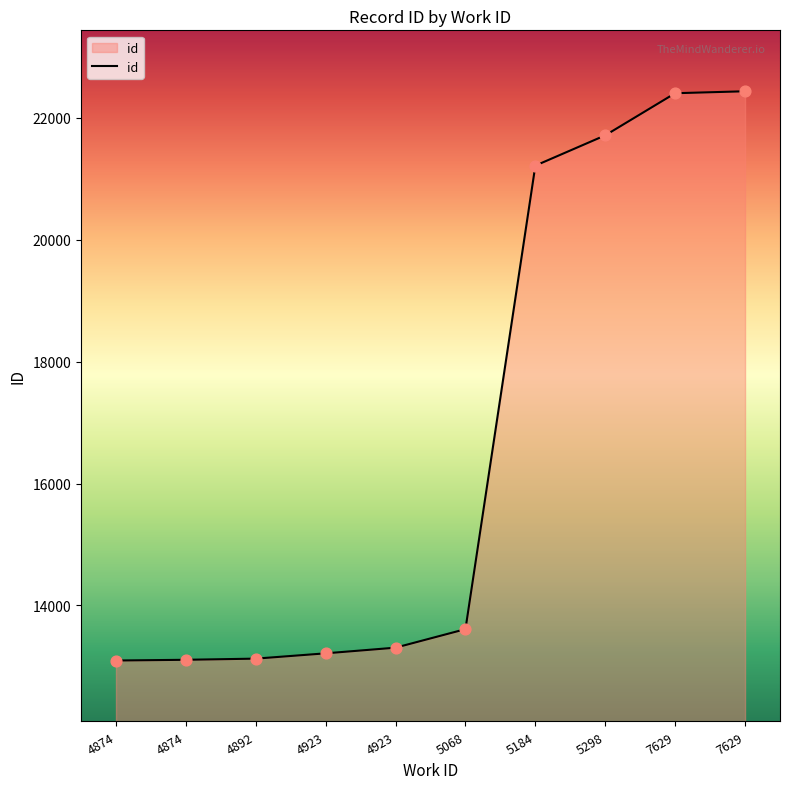

Does the chart have visible grid lines?

No